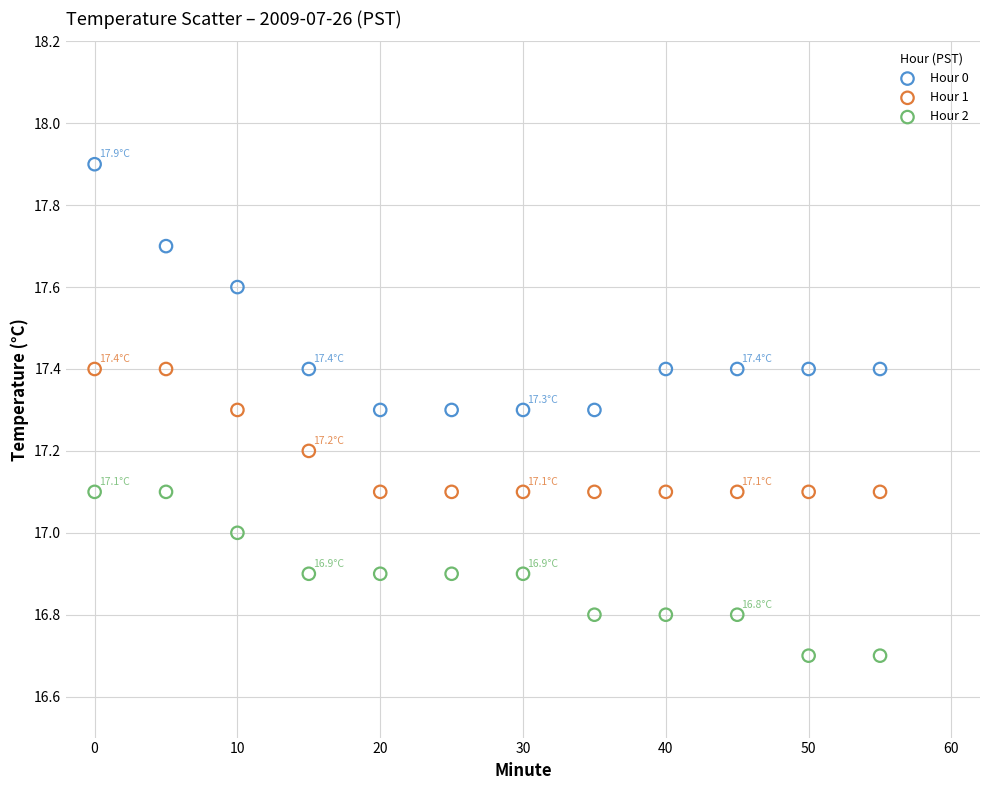

Which series contains the highest Y value?

Hour 0